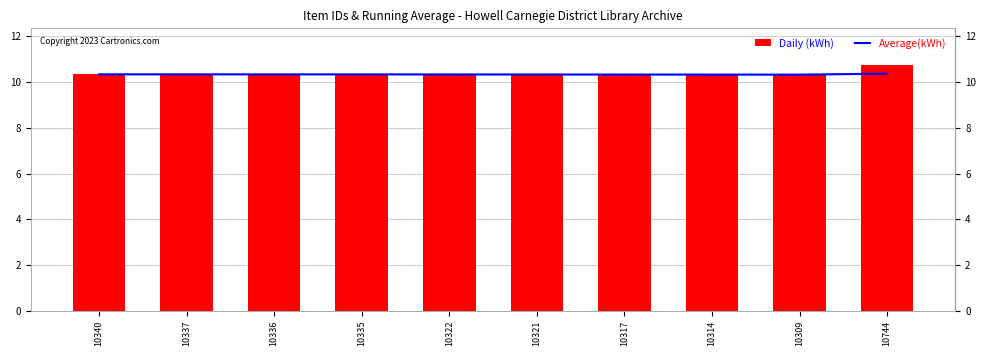

Rank the series at 10335 from highest to lowest value.

Average(kWh), Daily (kWh)